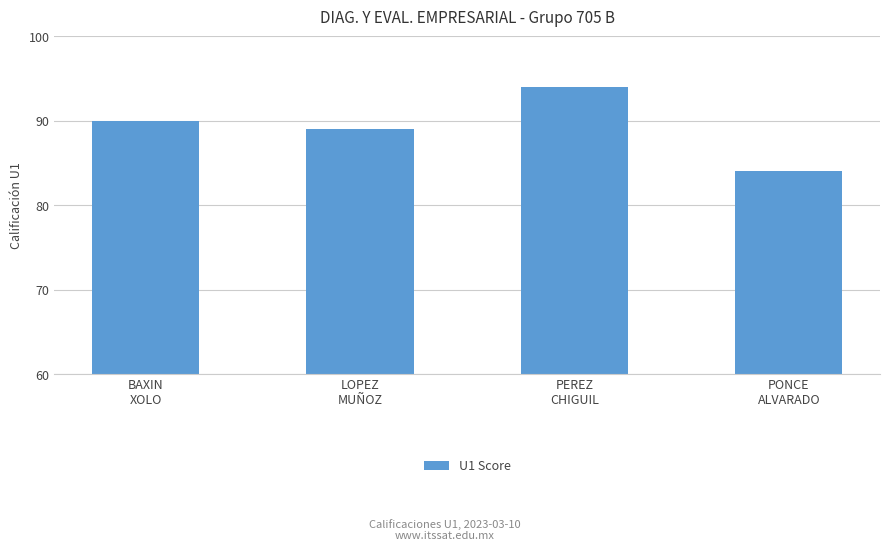

What is the change in value from BAXIN
XOLO to PEREZ
CHIGUIL?

+4